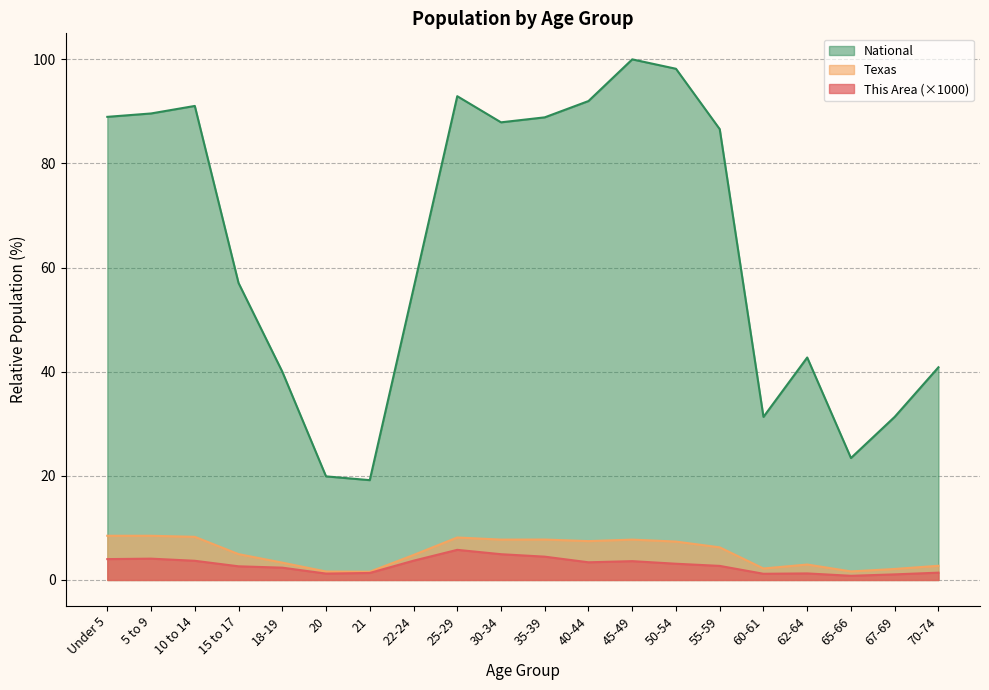

Does the chart display data point markers on the line(s)?

No